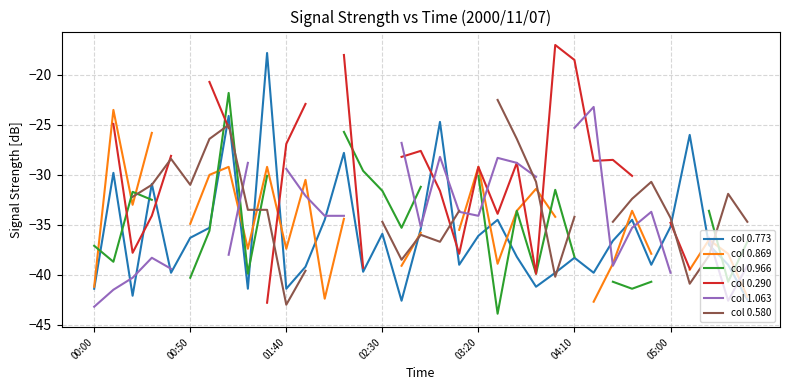

Is it true that col 0.773 equals -14.9 at 02:30?

False